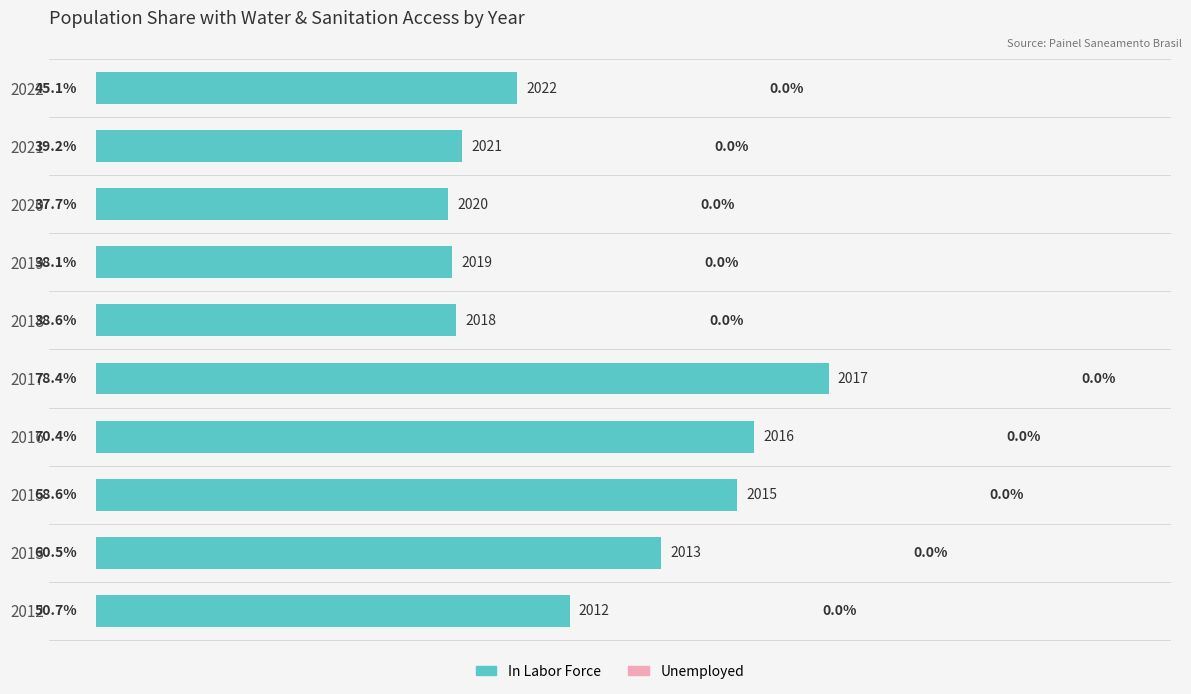

How many bars are there in total?

10